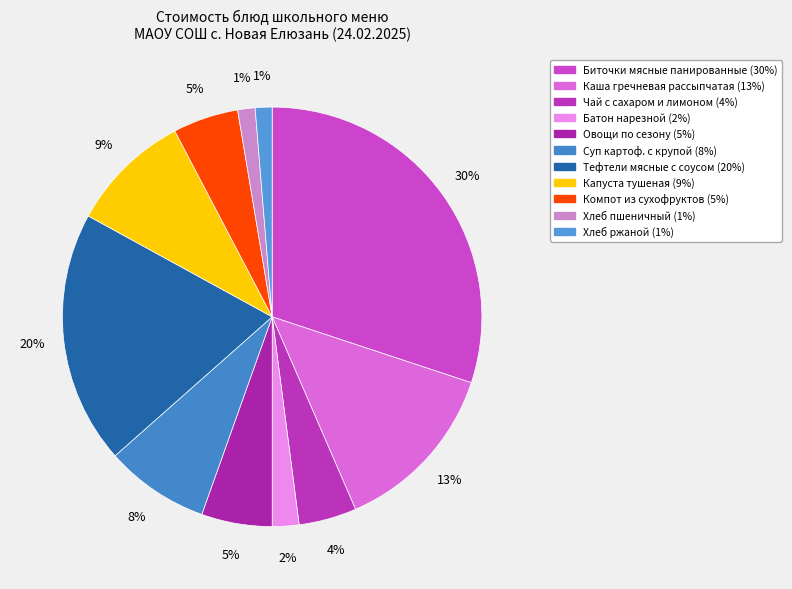

How many slices are in this pie chart?

11